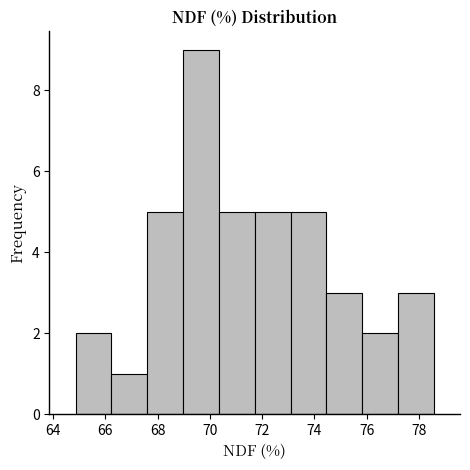

Reading left to right, list every bar in this chart as the range it spans on the x-axis followed by its height. Neither the bar edges nor the heights are printed on the chart, so give them approximately, as read against the axes.

64.8 to 66.2: 2
66.2 to 67.6: 1
67.6 to 69.0: 5
69.0 to 70.4: 9
70.4 to 71.8: 5
71.8 to 73.0: 5
73.0 to 74.4: 5
74.4 to 75.8: 3
75.8 to 77.2: 2
77.2 to 78.6: 3